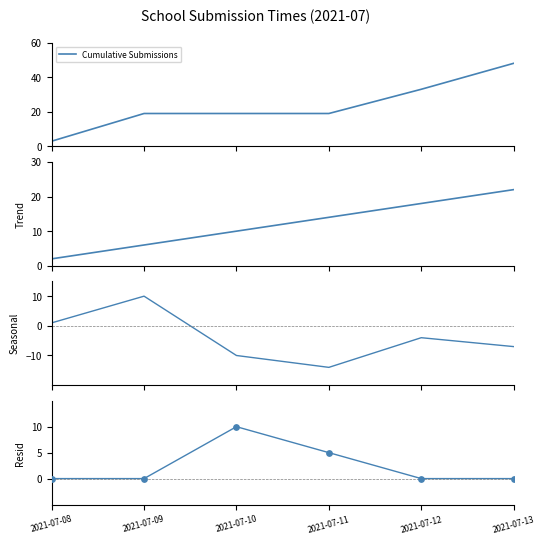

What is the highest value of the Cumulative Submissions series?

48